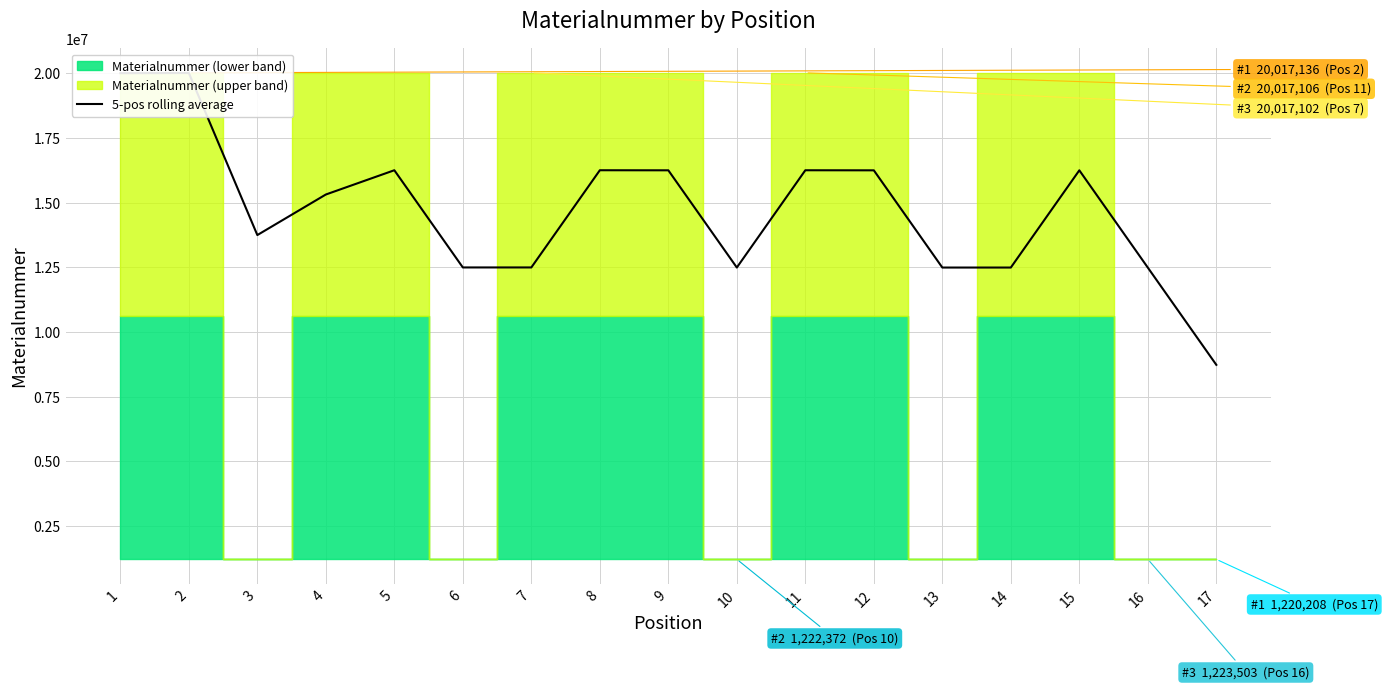

The chart shows a value of 16252493.0 at 11. True or false?

True